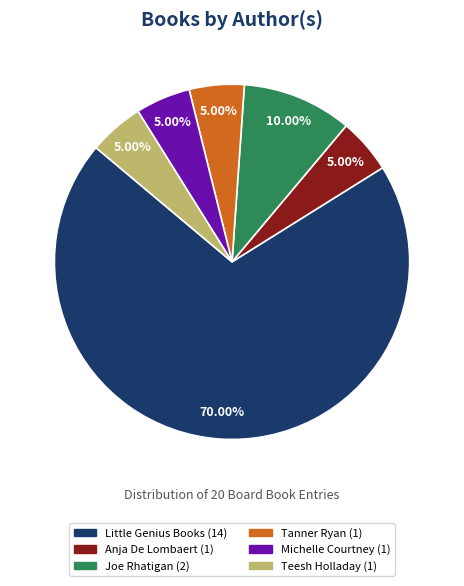

Which category has the biggest portion of the pie?

Little Genius Books